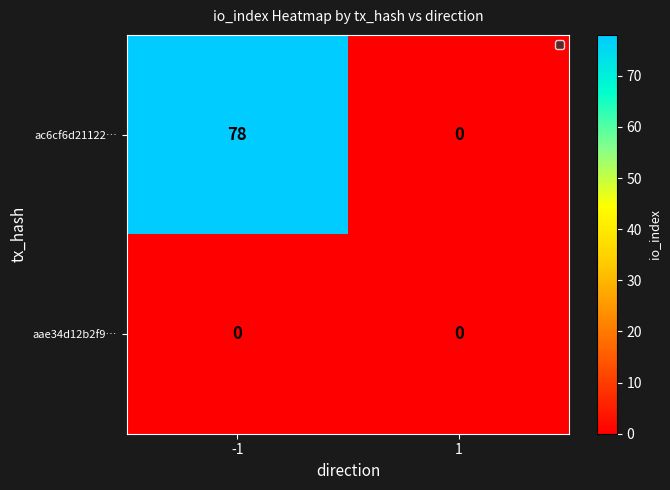

What is the greatest value displayed?

78